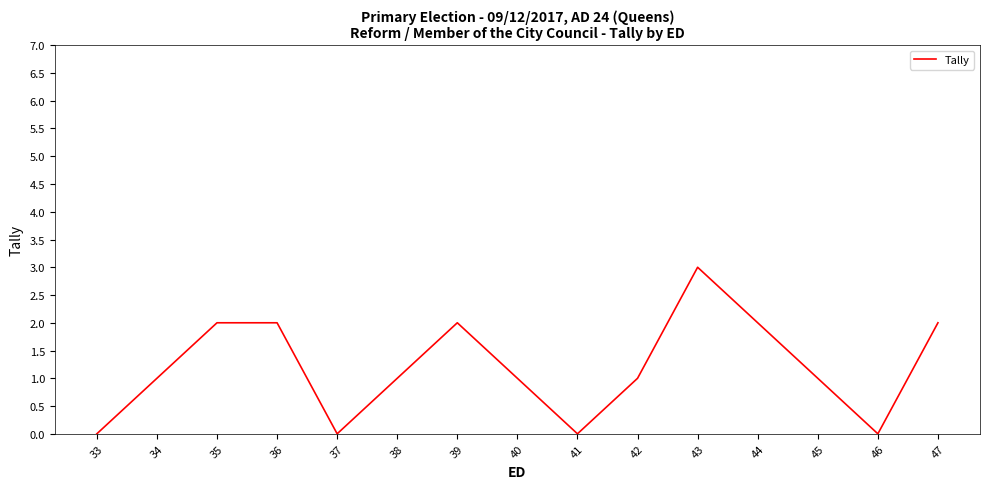

Which has a higher value, 46 or 40?

40